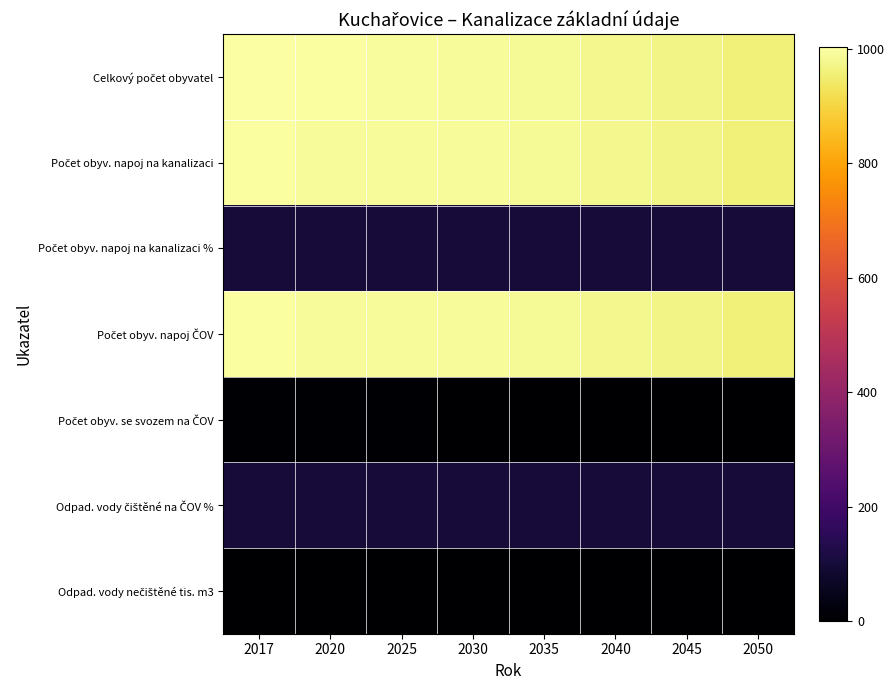

At how many categories does at least one series exceed 393?

8